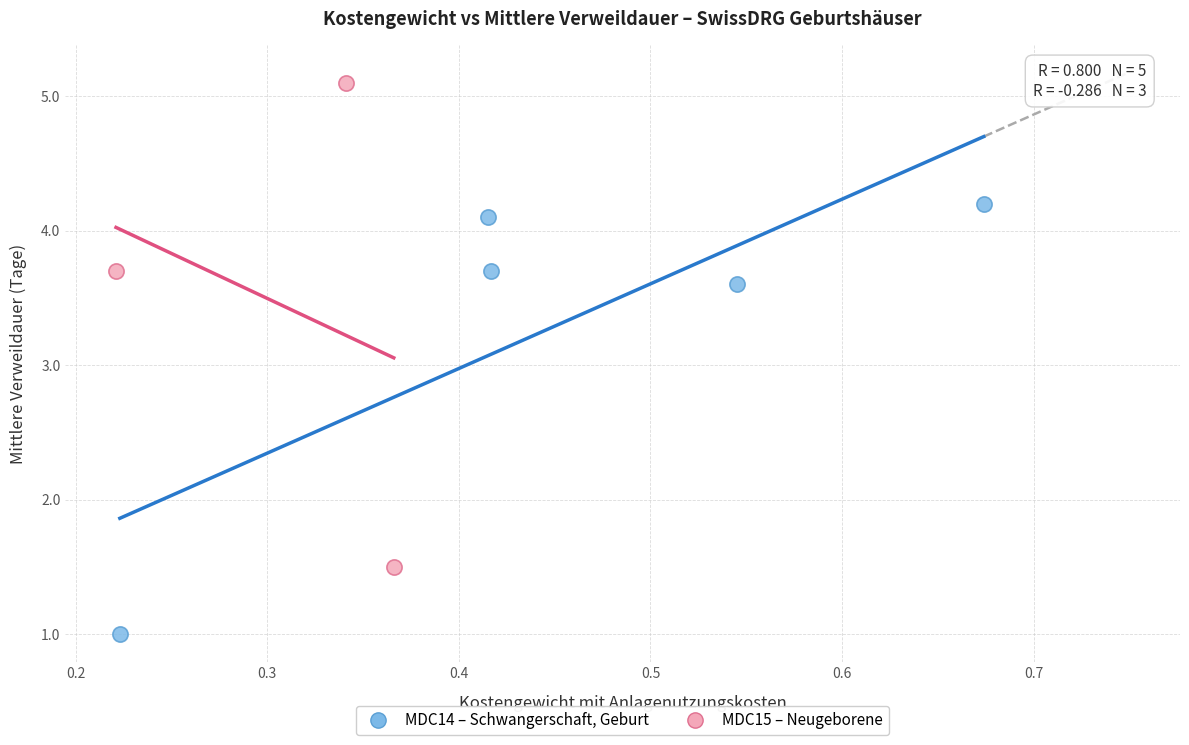

Which series contains the highest Y value?

MDC15 – Neugeborene